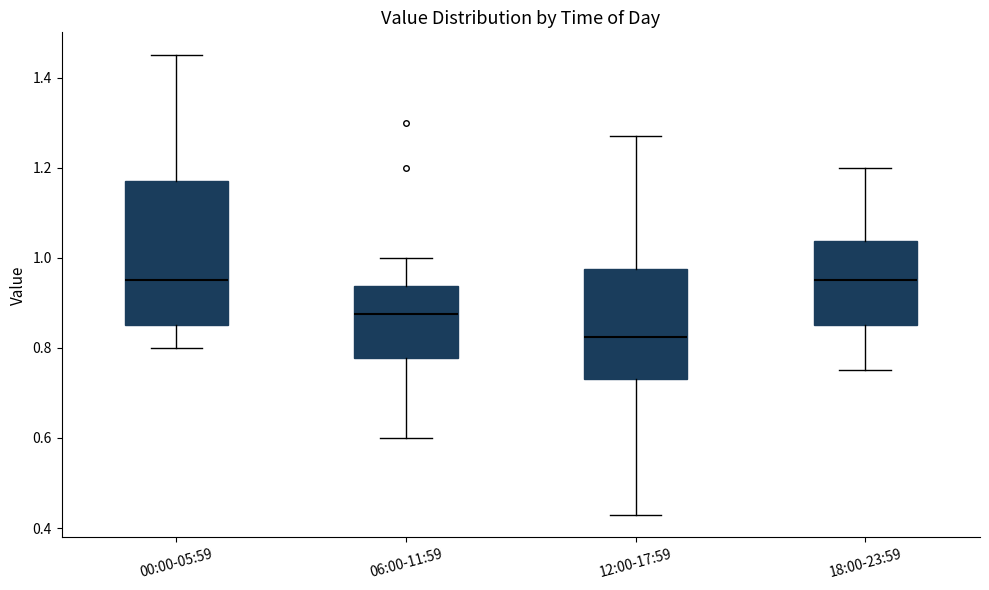

Reading left to right, transcribe this box plot: for each box, give where its median line is, the range the box spans, and where its two whiskers end, as read against the y-axis. The values are not printed on the chart, so give them approximately, as read against the axis.

00:00-05:59: median 0.96, box 0.86 to 1.18, whiskers 0.80 to 1.46
06:00-11:59: median 0.88, box 0.78 to 0.94, whiskers 0.60 to 1.00
12:00-17:59: median 0.82, box 0.74 to 0.98, whiskers 0.44 to 1.28
18:00-23:59: median 0.96, box 0.86 to 1.04, whiskers 0.76 to 1.20